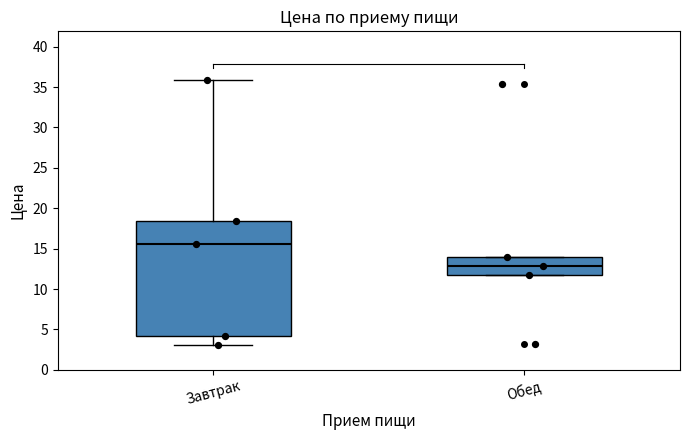

Which box has the lowest median line?

Обед